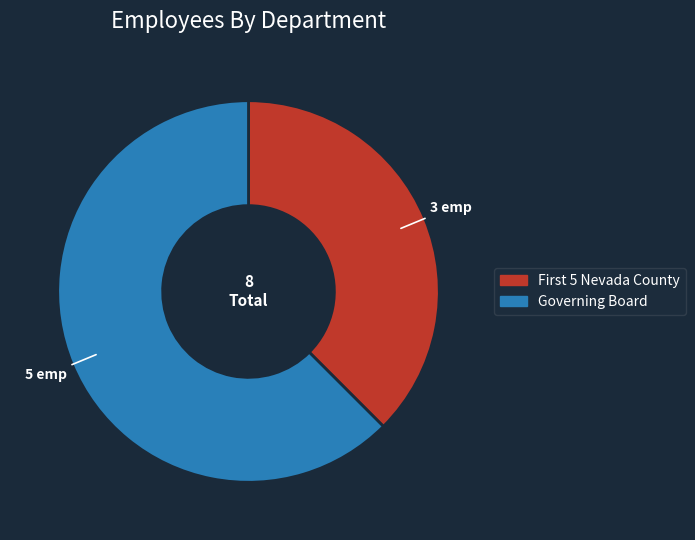

Which category has the smallest portion of the pie?

First 5 Nevada County